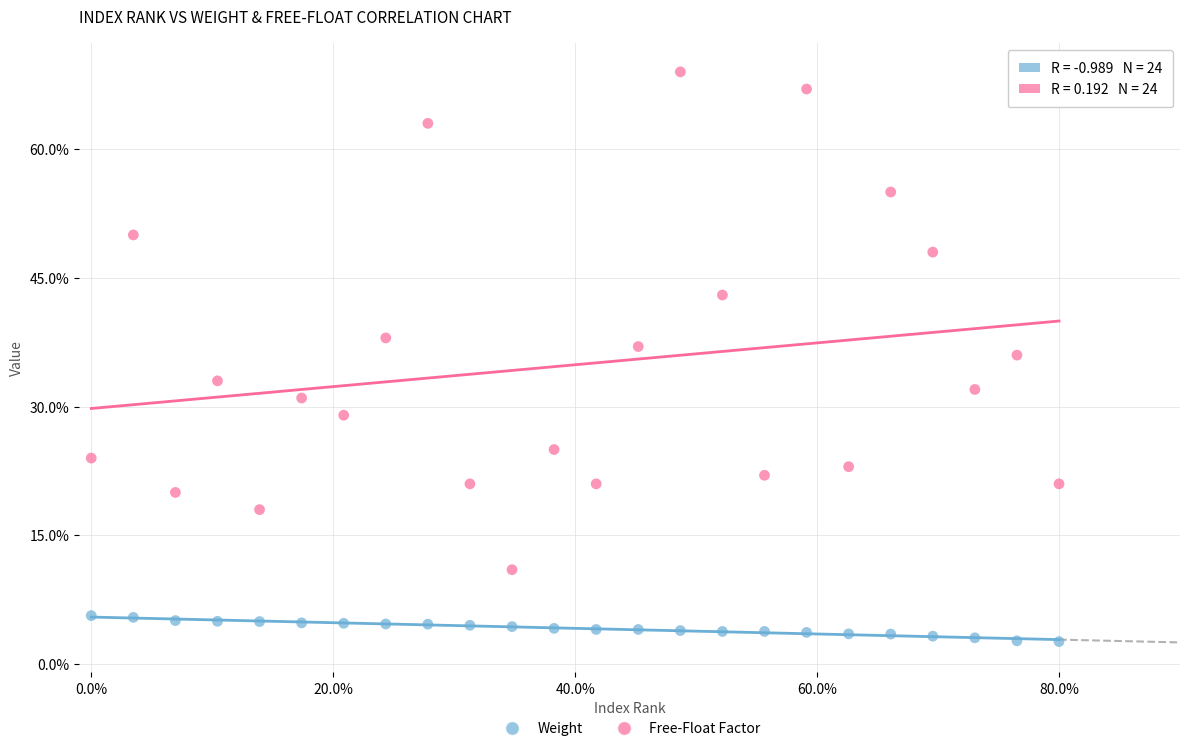

What are all the series names shown in the legend?

Weight, Free-Float Factor